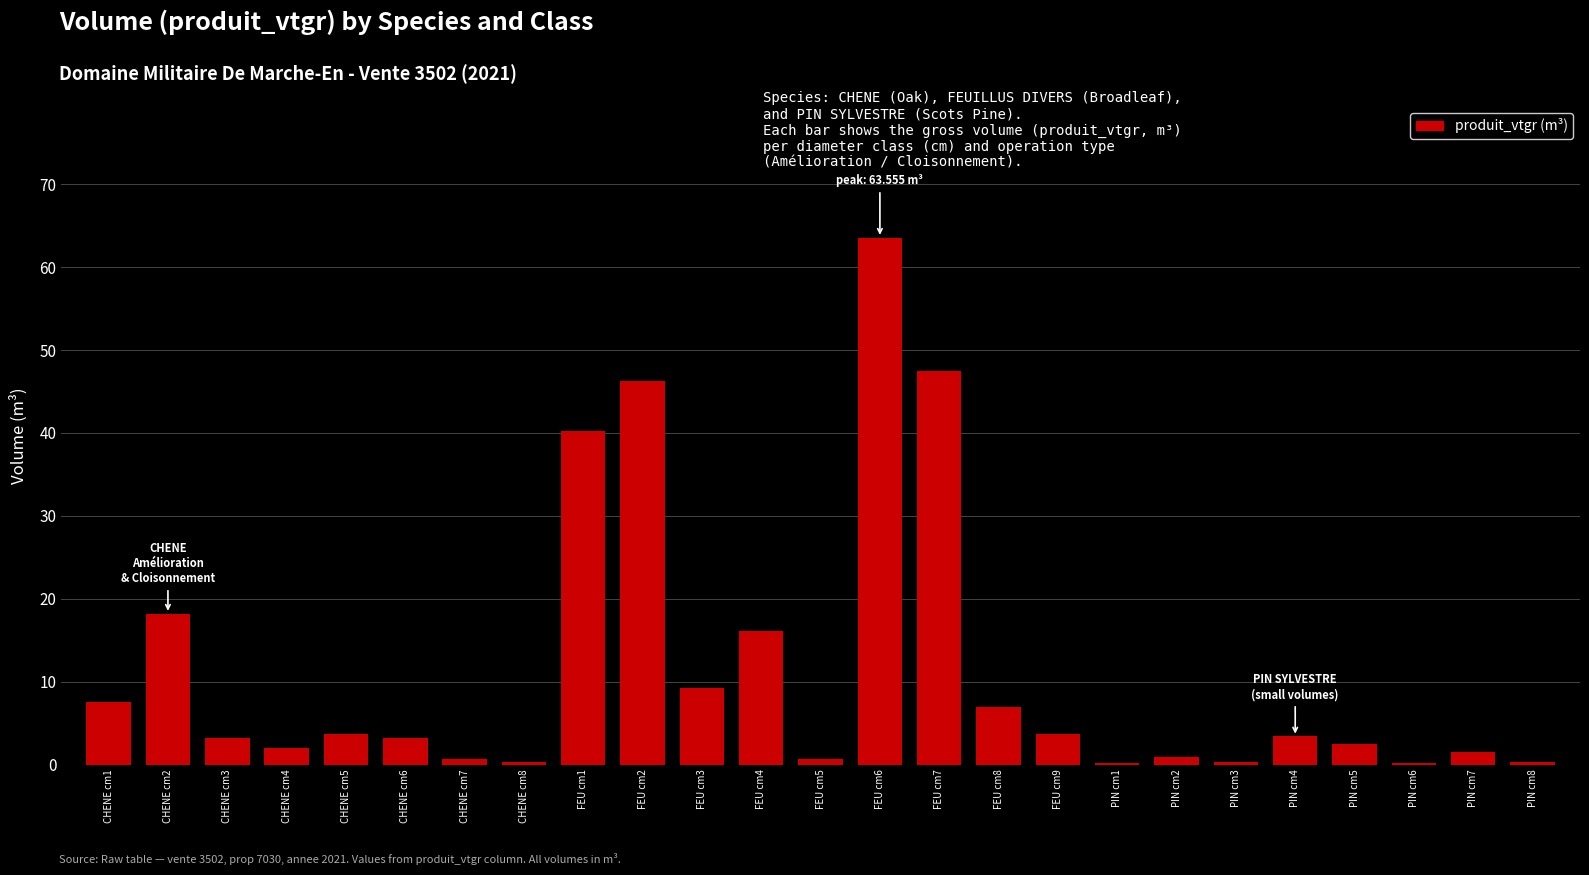

What is the maximum value shown in the chart?

63.6